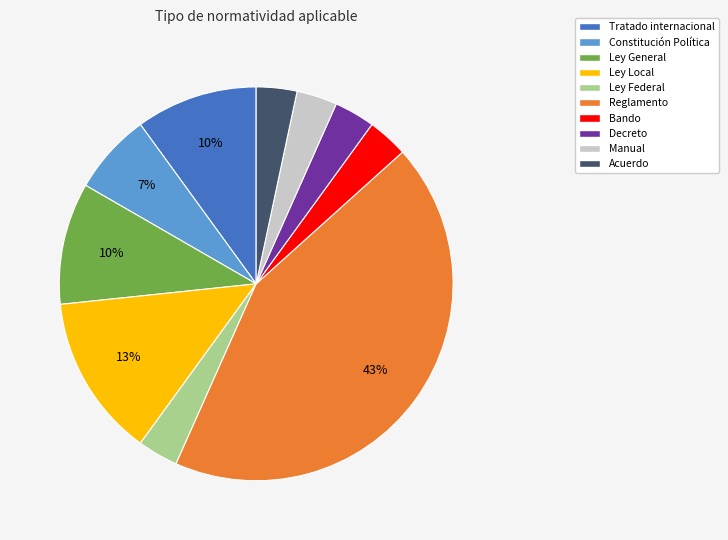

To the nearest percent, what is the average slice percentage?

10%